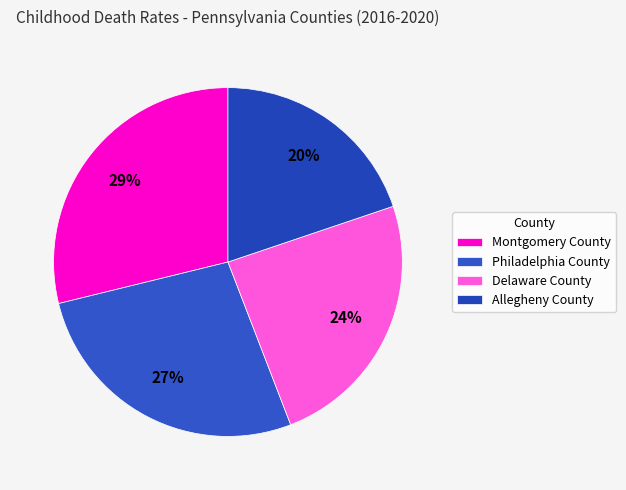

True or false: Allegheny County accounts for 20% of the total.

True